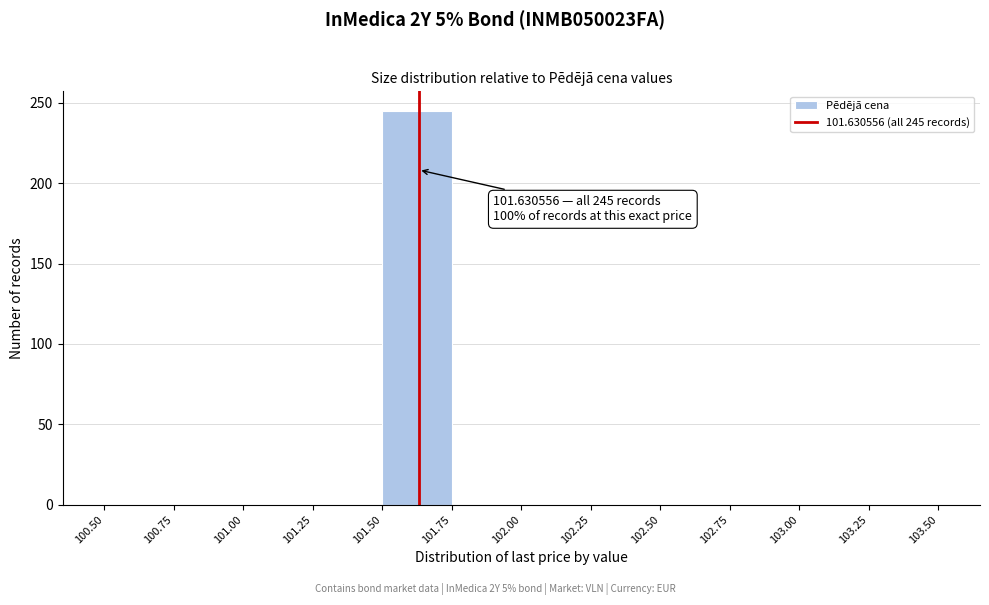

Over which range of the x-axis is the bar tallest?

101.50 to 101.75